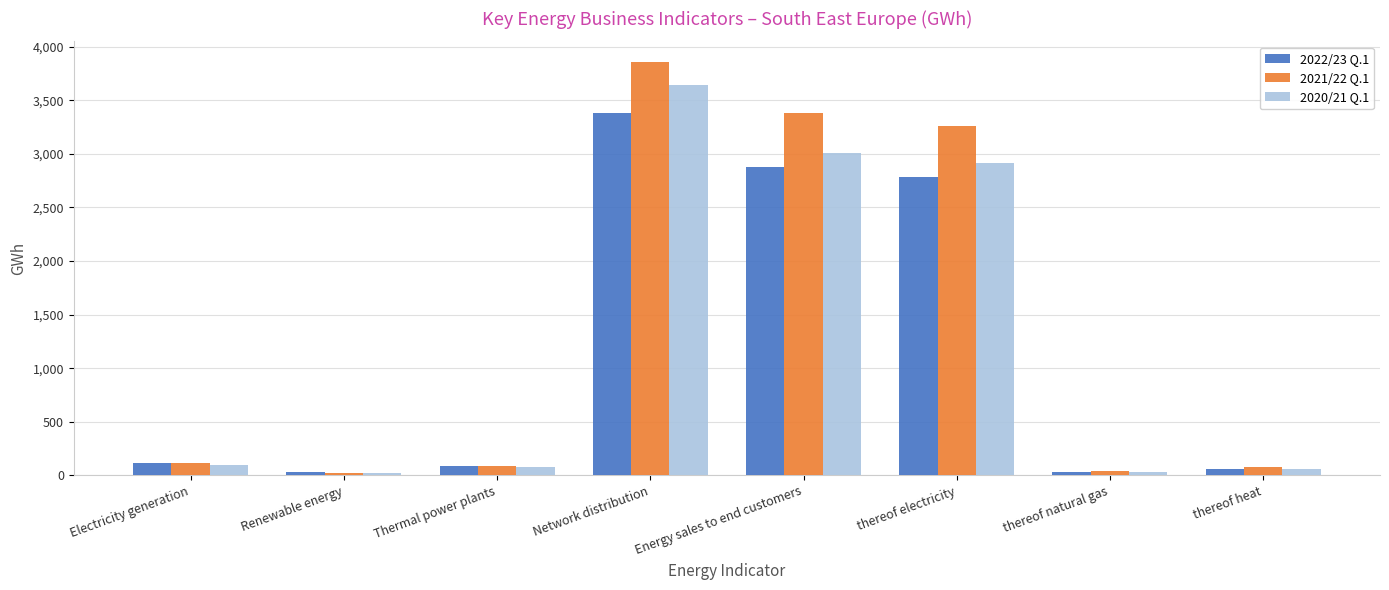

How many data points does each series have?

8